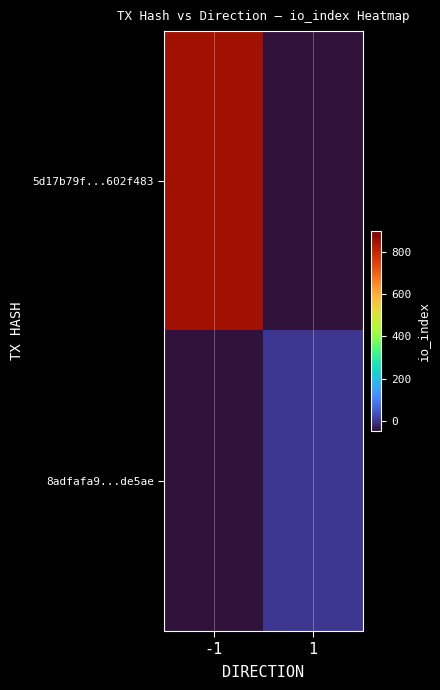

Count the number of categories in the chart.

2